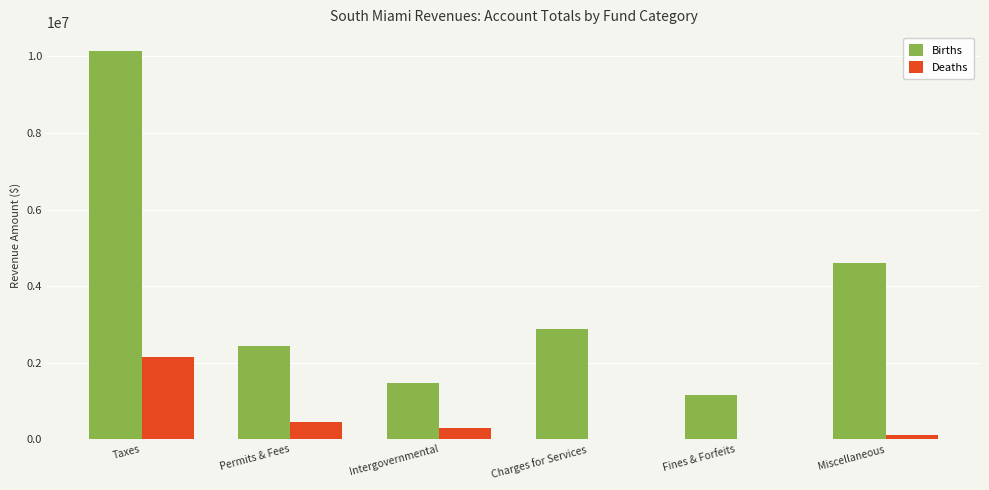

Between Permits & Fees and Intergovernmental, which series saw the biggest shift?

Births